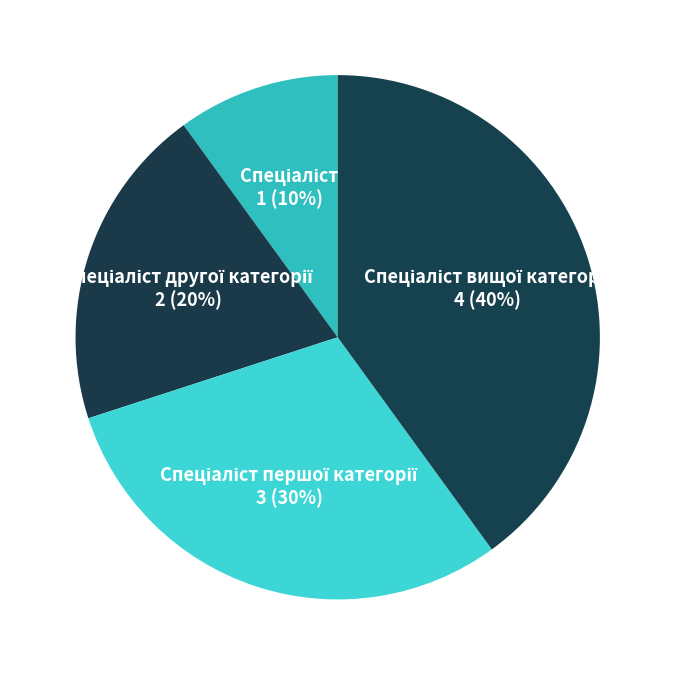

To the nearest percent, what is the average slice percentage?

25%